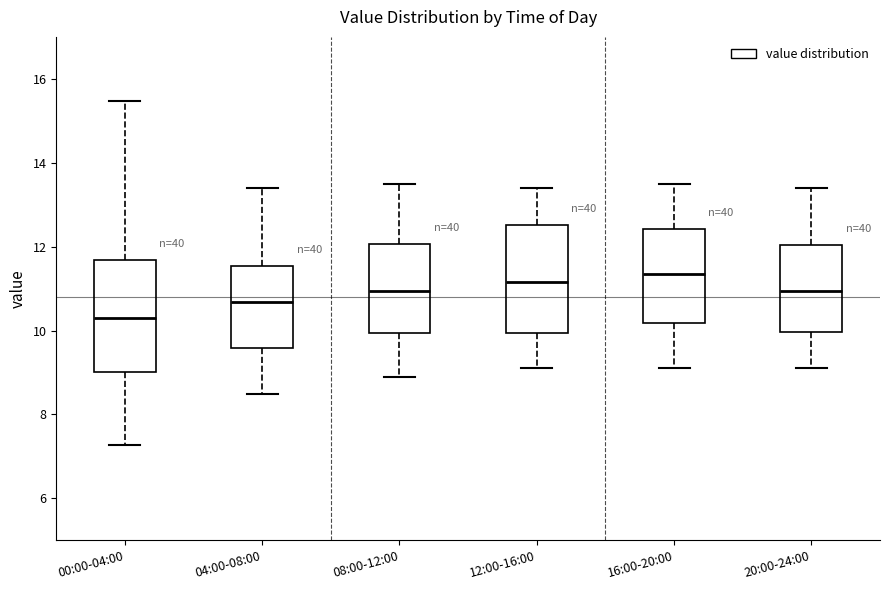

Which box has the lowest median line?

00:00-04:00